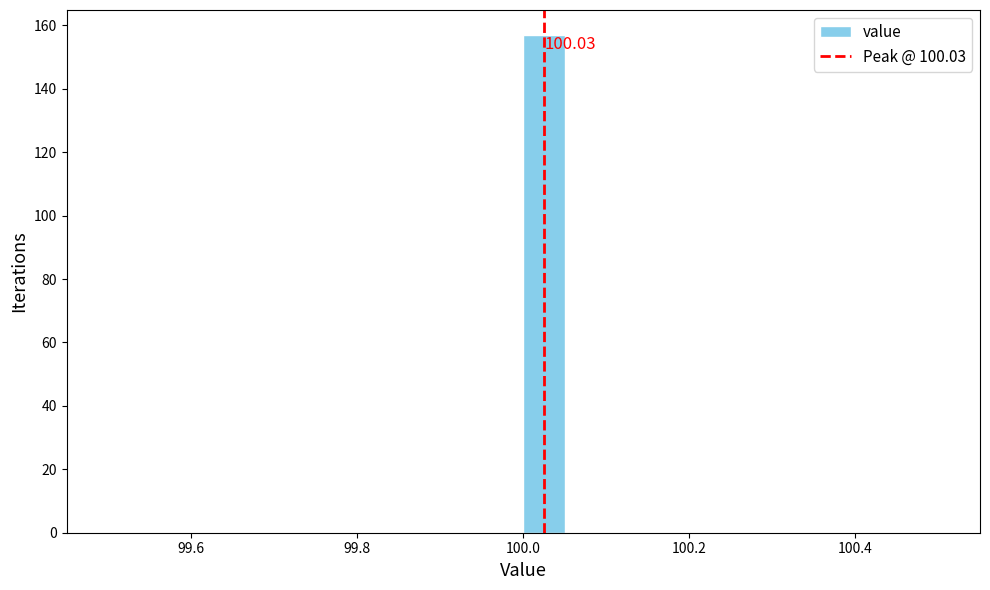

Around what value on the x-axis is the tallest bar? Give the approximate position of its centre, as read against the axis.

100.02